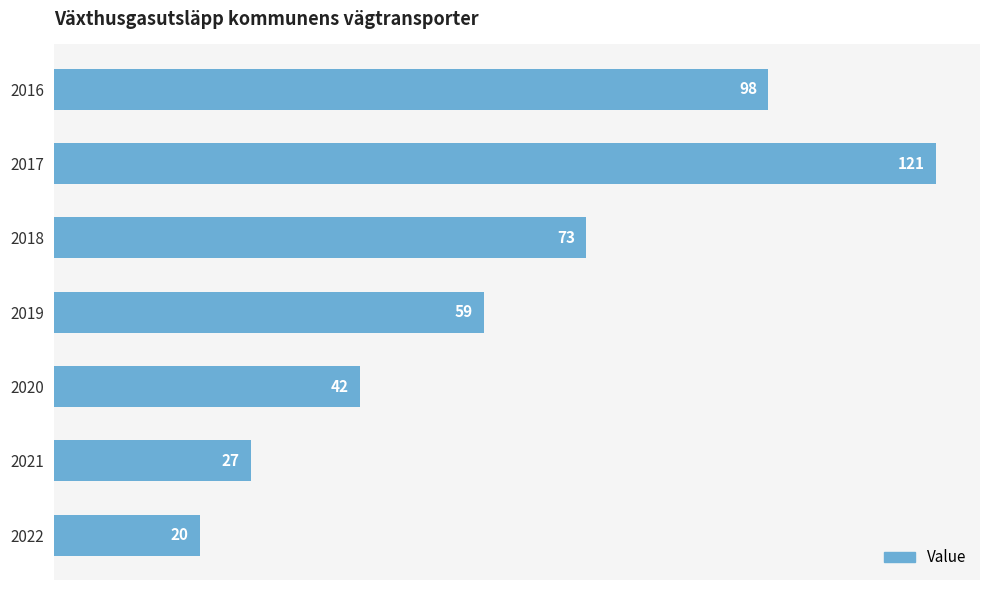

List the labels in order of value, largest first.

2017, 2016, 2018, 2019, 2020, 2021, 2022